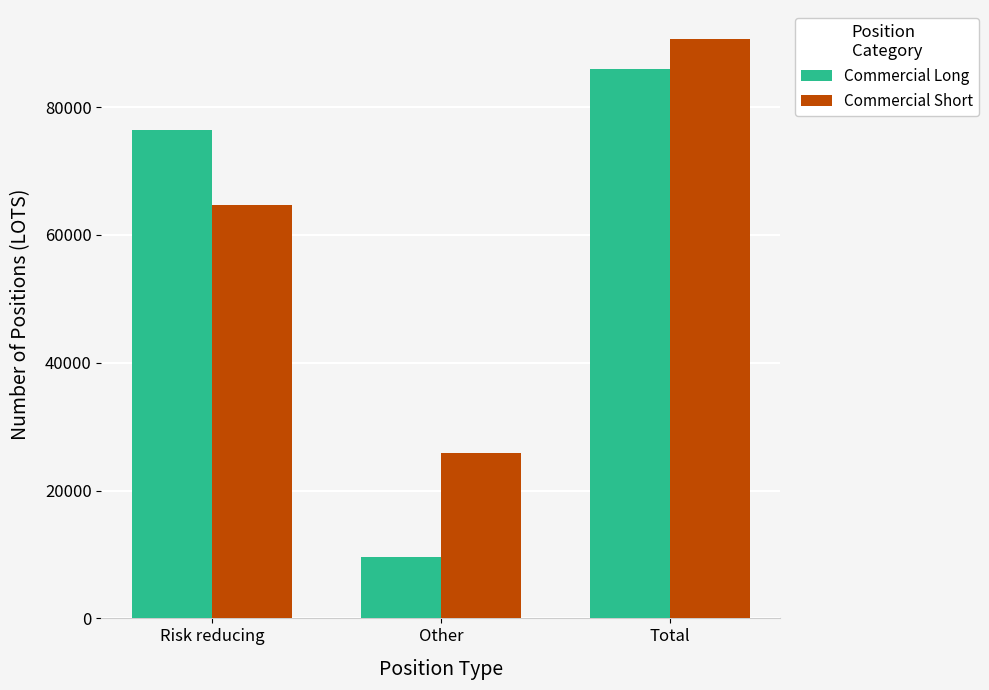

What is the average value of the Commercial Short series?

60440